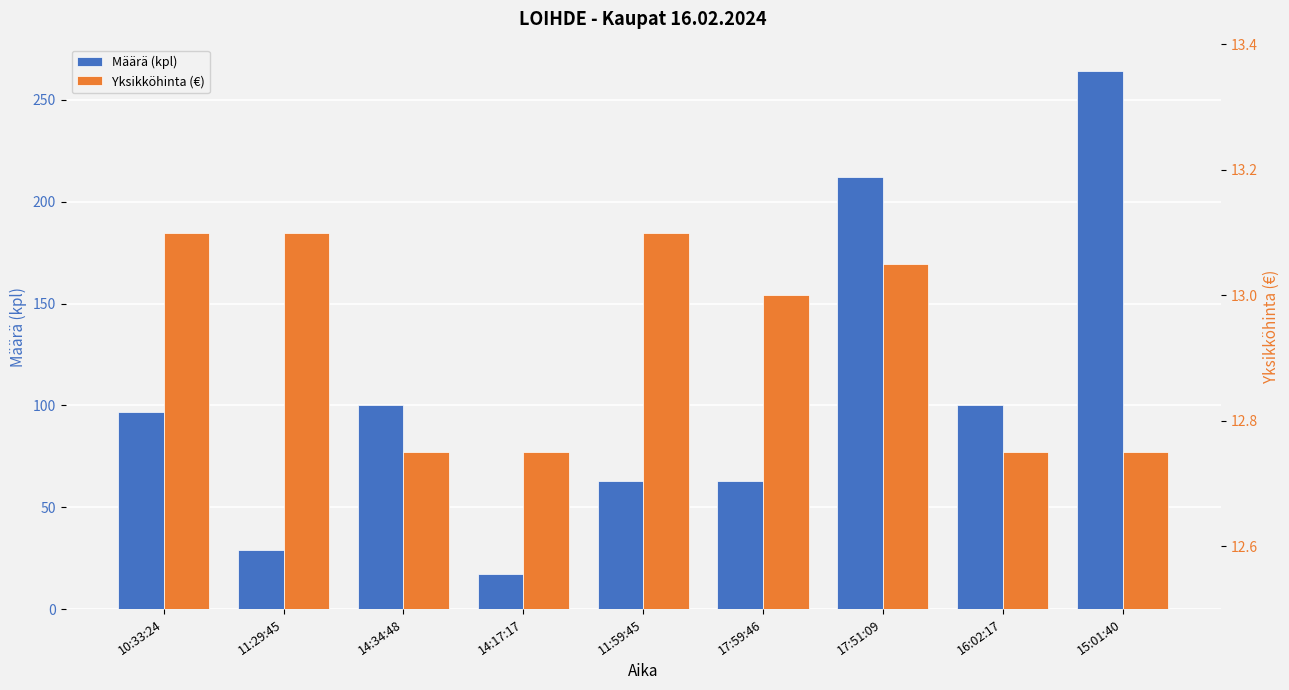

What is the average value of the Yksikköhinta (€) series?

12.9